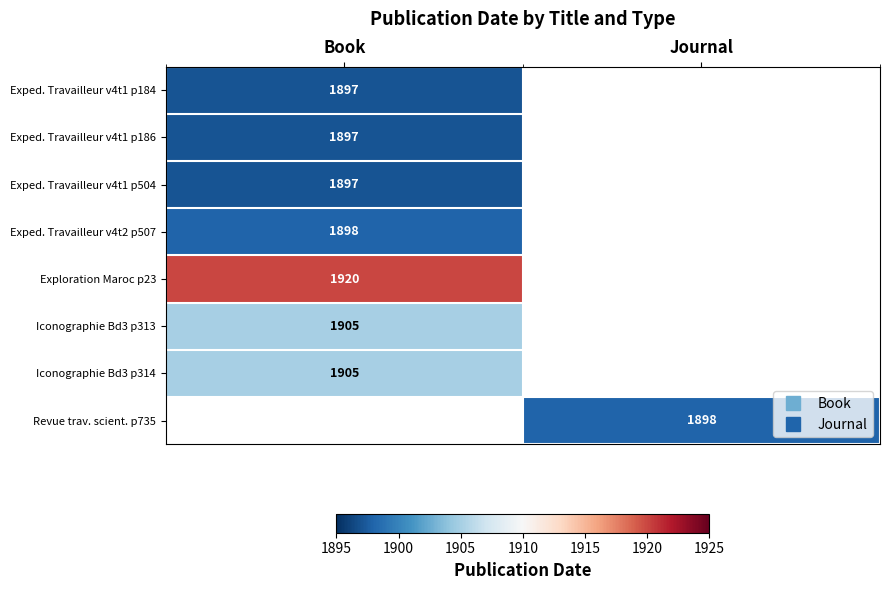

How many categories are shown in the chart?

2